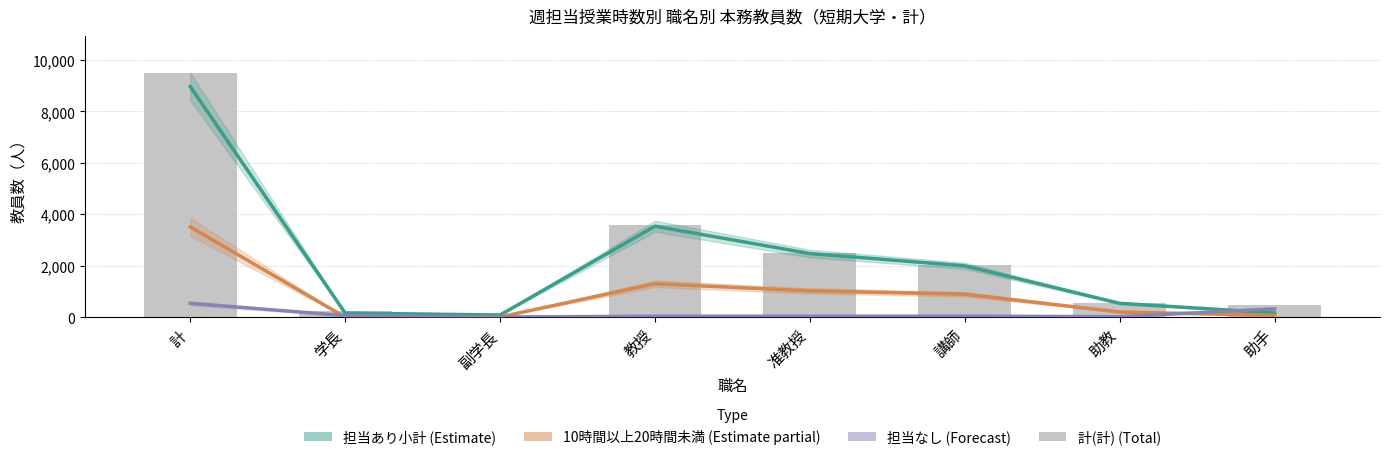

What is the label of the 4th bar from the right?

准教授